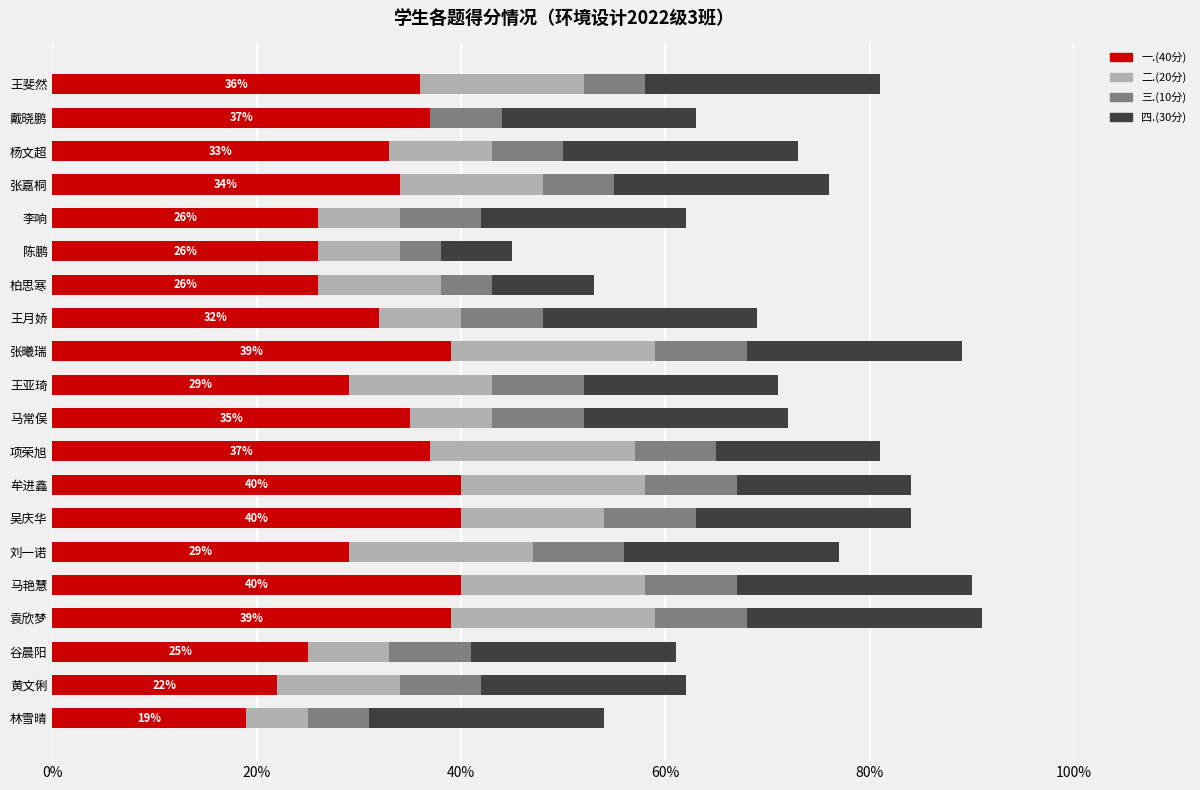

What is the sum of all 一.(40分) values?

644.0